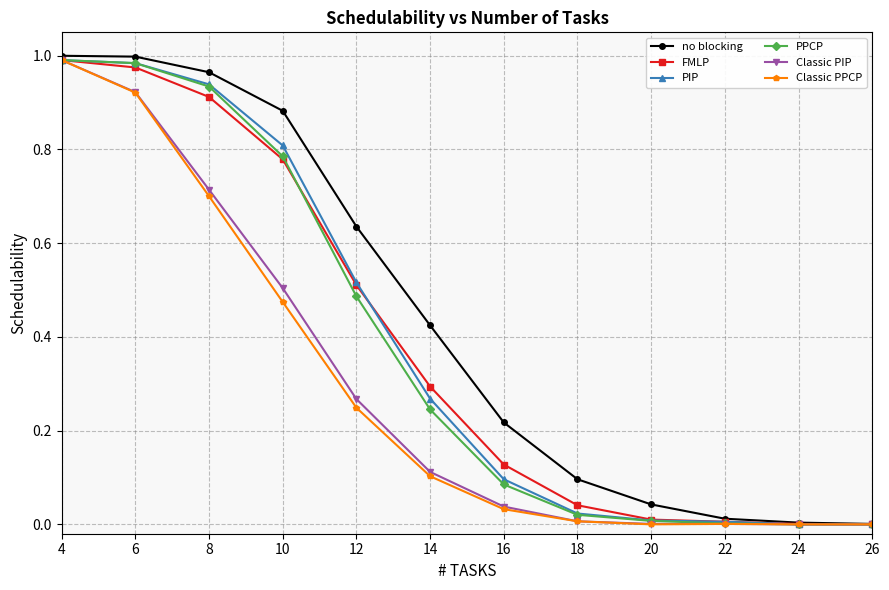

Which series has the widest spread of values?

no blocking